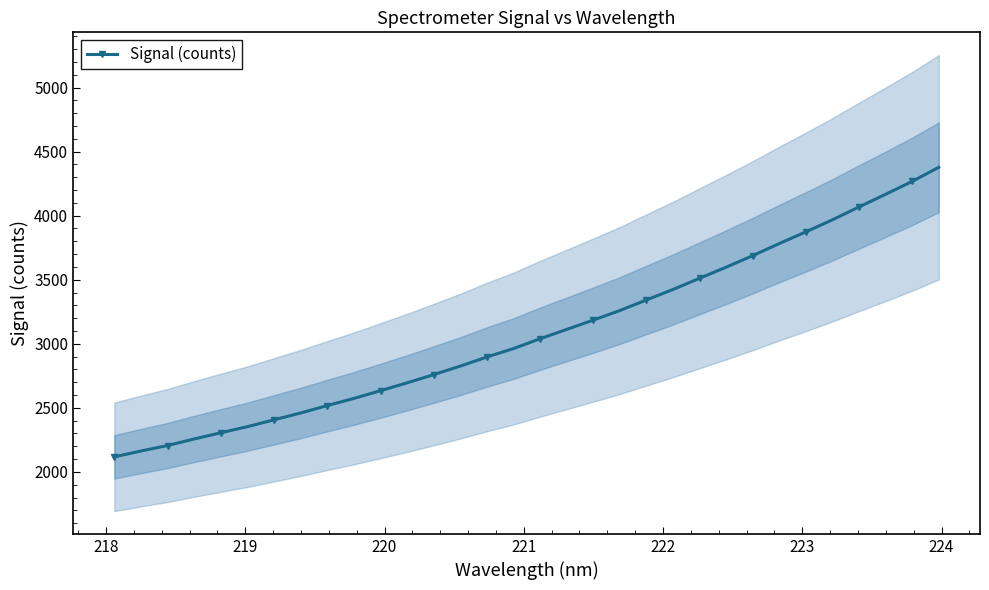

What is the highest value of the Signal (counts) series?

4377.2